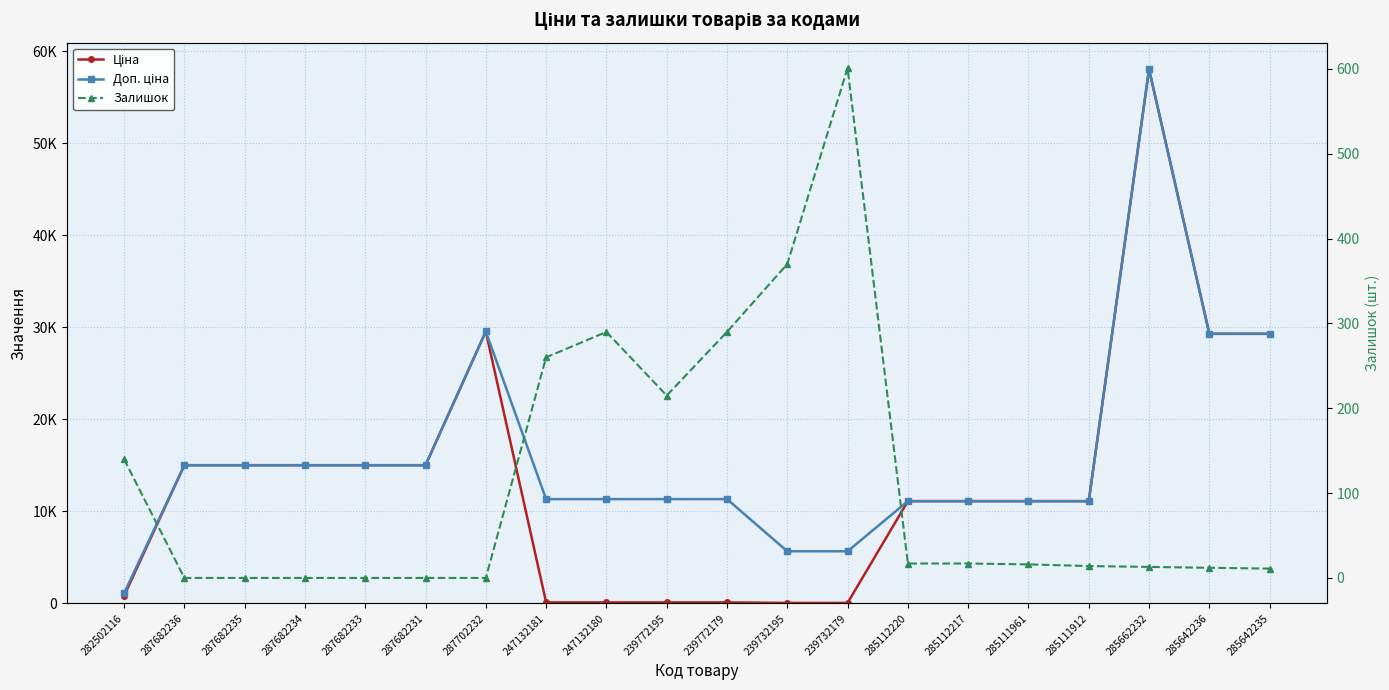

True or false: Ціна has a value of 813.0 at 282502116.

True